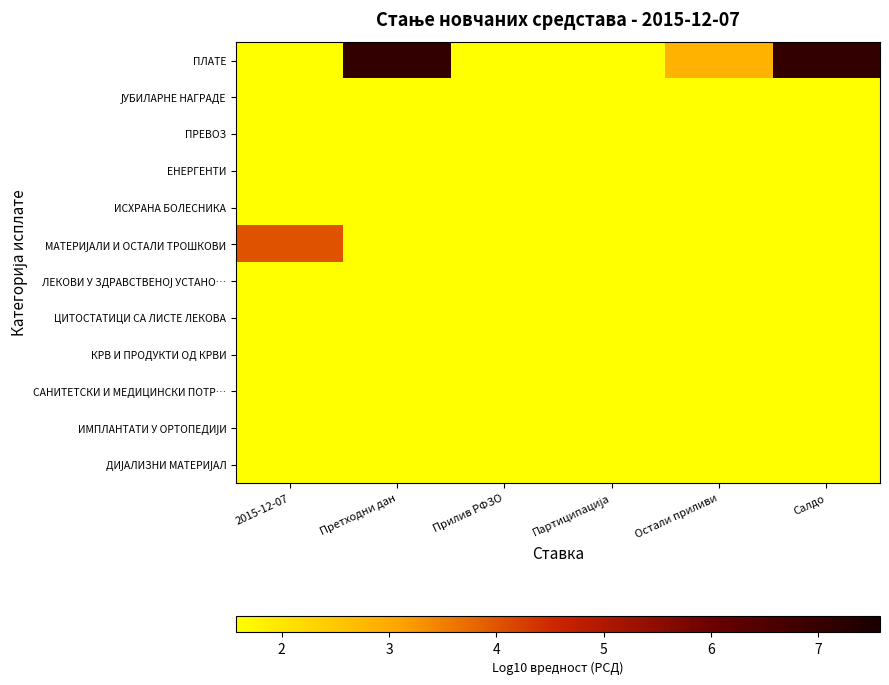

Which series changed the most between Партиципација and Остали приливи?

ПЛАТЕ